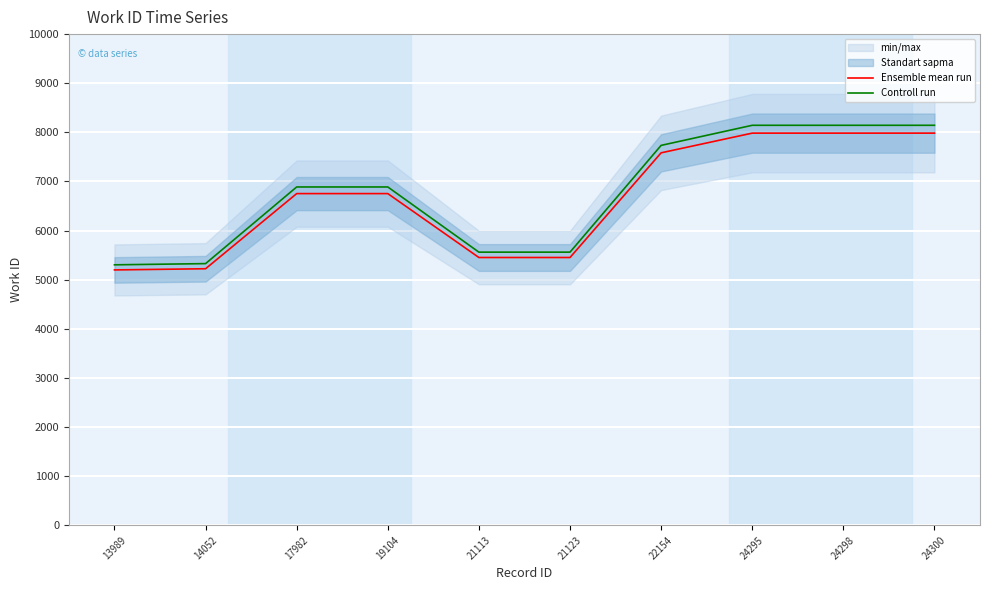

At how many categories does at least one series exceed 6003?

6